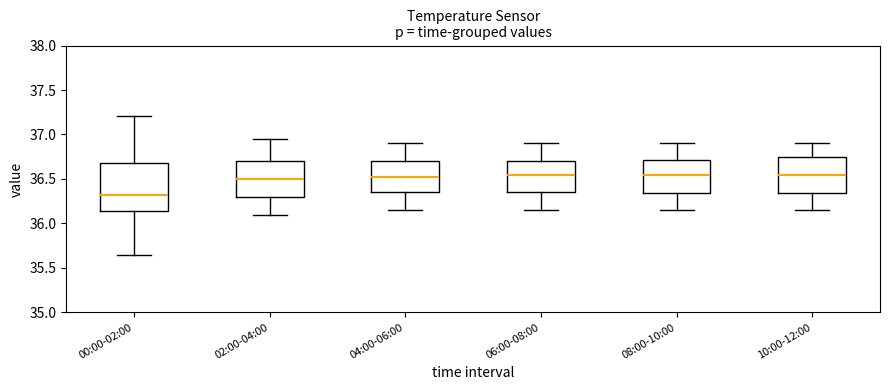

Reading left to right, transcribe this box plot: for each box, give where its median line is, the range the box spans, and where its two whiskers end, as read against the y-axis. The values are not printed on the chart, so give them approximately, as read against the axis.

00:00-02:00: median 36.30, box 36.15 to 36.70, whiskers 35.65 to 37.20
02:00-04:00: median 36.50, box 36.30 to 36.70, whiskers 36.10 to 36.95
04:00-06:00: median 36.55, box 36.35 to 36.70, whiskers 36.15 to 36.90
06:00-08:00: median 36.55, box 36.35 to 36.70, whiskers 36.15 to 36.90
08:00-10:00: median 36.55, box 36.35 to 36.70, whiskers 36.15 to 36.90
10:00-12:00: median 36.55, box 36.35 to 36.75, whiskers 36.15 to 36.90